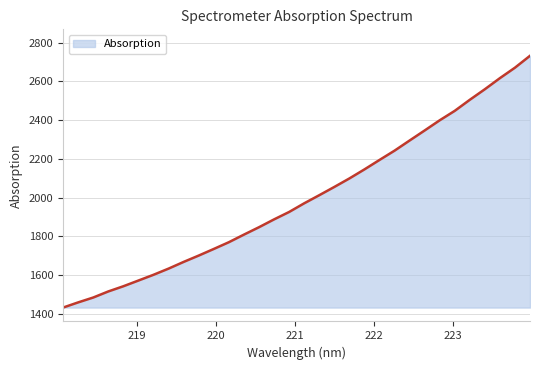

What is the minimum value shown in the chart?

1432.3